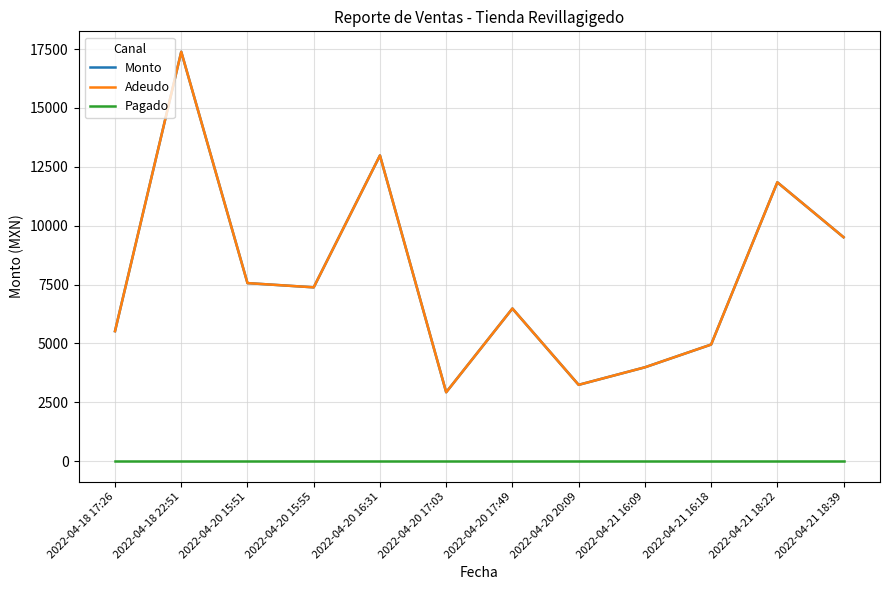

True or false: Adeudo and Pagado intersect in this chart.

False